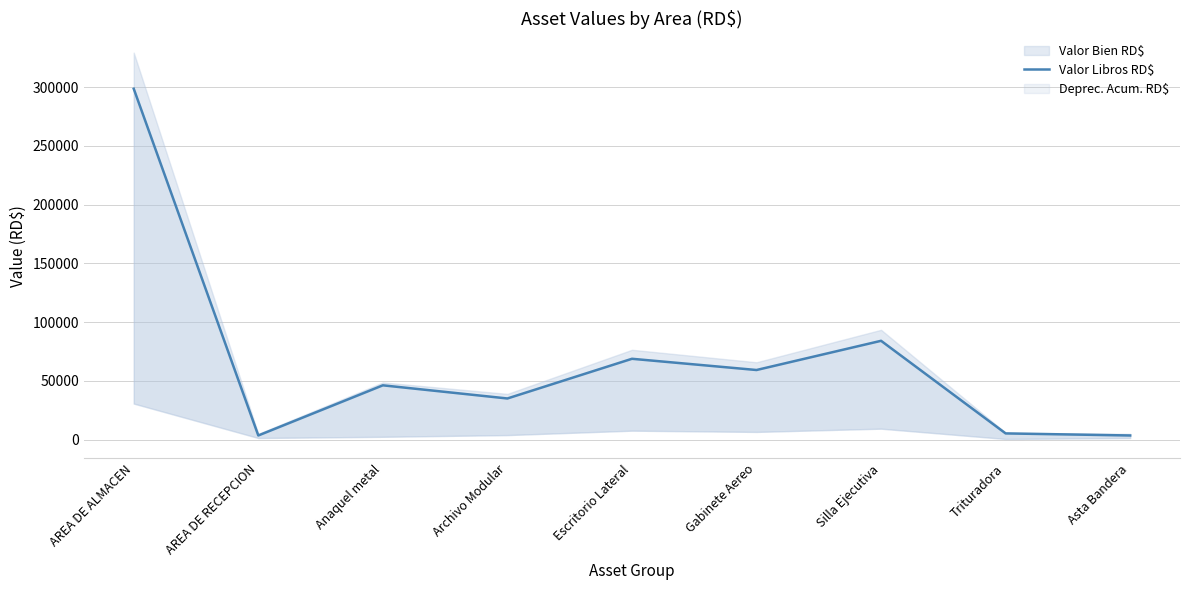

What is the minimum value shown in the chart?

3551.1